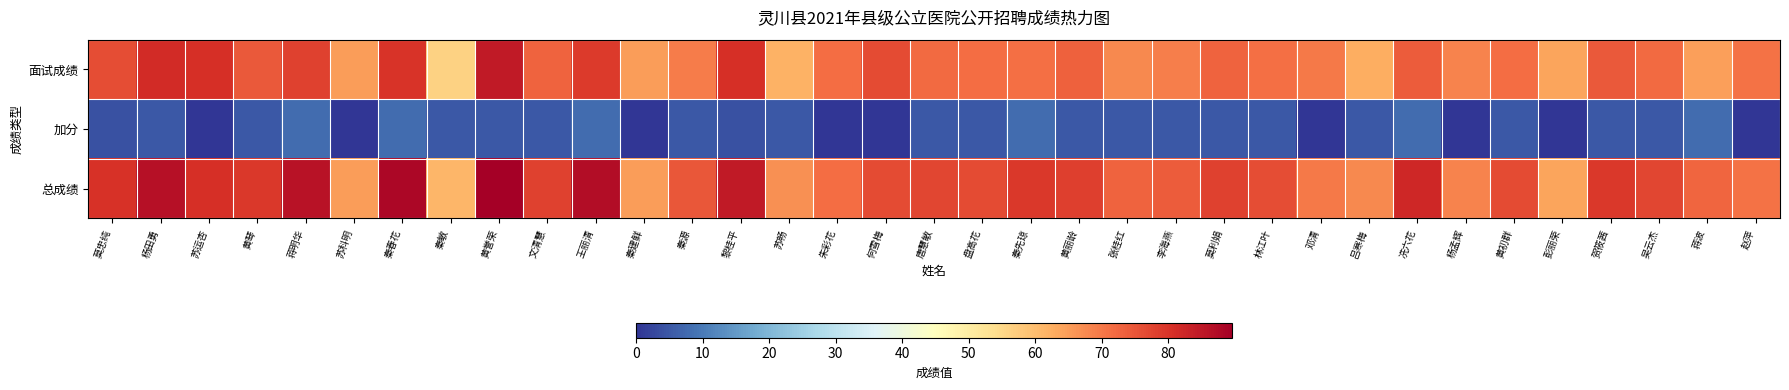

Reading left to right, list all the values displayed in this chart.

面试成绩: 莫忠纯=76.2	杨田勇=81.4	苏运杏=80.8	黄琴=74.2	蒋明华=77.8	苏科明=65.0	秦春花=80.0	秦敏=56.0	黄誉荣=84.6	文清慧=72.8	王丽清=78.8	秦建鲜=65.0	秦源=69.6	黎桂平=80.6	苏畅=61.6	朱彩花=71.4	何雪梅=76.4	唐慧敏=72.0	盘高花=71.6	秦先琼=71.2	黄丽龄=73.2	张桂红=67.8	李海燕=69.0	莫利娟=73.0	林江叶=71.2	邓清=69.8	吕寒梅=62.6	冼六花=74.0	杨孟辉=68.4	黄初群=71.6	彭丽荣=63.8	贺筱茜=74.3	吴云杰=72.0	蒋波=64.6	赵萍=70.8
加分: 莫忠纯=4.0	杨田勇=5.0	苏运杏=0.0	黄琴=5.0	蒋明华=8.0	苏科明=0.0	秦春花=8.0	秦敏=5.0	黄誉荣=5.0	文清慧=5.0	王丽清=8.0	秦建鲜=0.0	秦源=5.0	黎桂平=4.0	苏畅=5.0	朱彩花=0.0	何雪梅=0.0	唐慧敏=5.0	盘高花=5.0	秦先琼=8.0	黄丽龄=5.0	张桂红=5.0	李海燕=5.0	莫利娟=5.0	林江叶=5.0	邓清=0.0	吕寒梅=5.0	冼六花=8.0	杨孟辉=0.0	黄初群=5.0	彭丽荣=0.0	贺筱茜=5.0	吴云杰=5.0	蒋波=8.0	赵萍=0.0
总成绩: 莫忠纯=80.2	杨田勇=86.4	苏运杏=80.8	黄琴=79.2	蒋明华=85.8	苏科明=65.0	秦春花=88.0	秦敏=61.0	黄誉荣=89.6	文清慧=77.8	王丽清=86.8	秦建鲜=65.0	秦源=74.6	黎桂平=84.6	苏畅=66.6	朱彩花=71.4	何雪梅=76.4	唐慧敏=77.0	盘高花=76.6	秦先琼=79.2	黄丽龄=78.2	张桂红=72.8	李海燕=74.0	莫利娟=78.0	林江叶=76.2	邓清=69.8	吕寒梅=67.6	冼六花=82.0	杨孟辉=68.4	黄初群=76.6	彭丽荣=63.8	贺筱茜=79.3	吴云杰=77.0	蒋波=72.6	赵萍=70.8